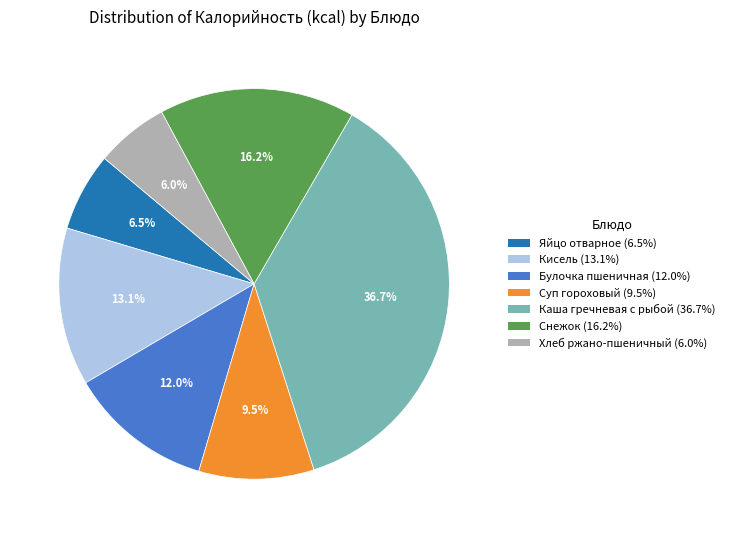

Is the sum of Кисель (13.1%) and Суп гороховый (9.5%) greater than half?

No